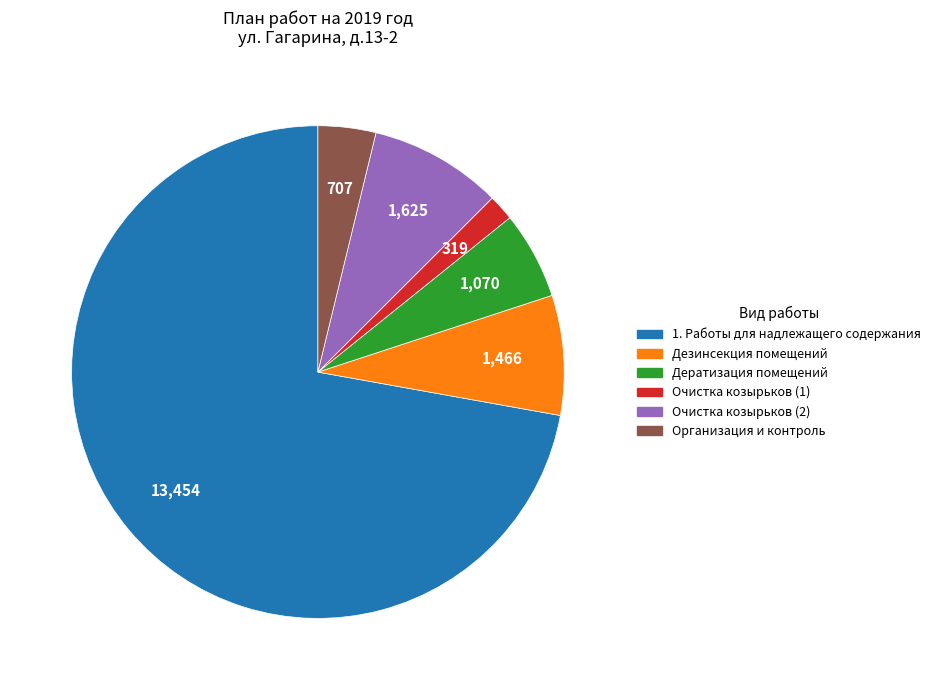

How many segments does this pie chart have?

6